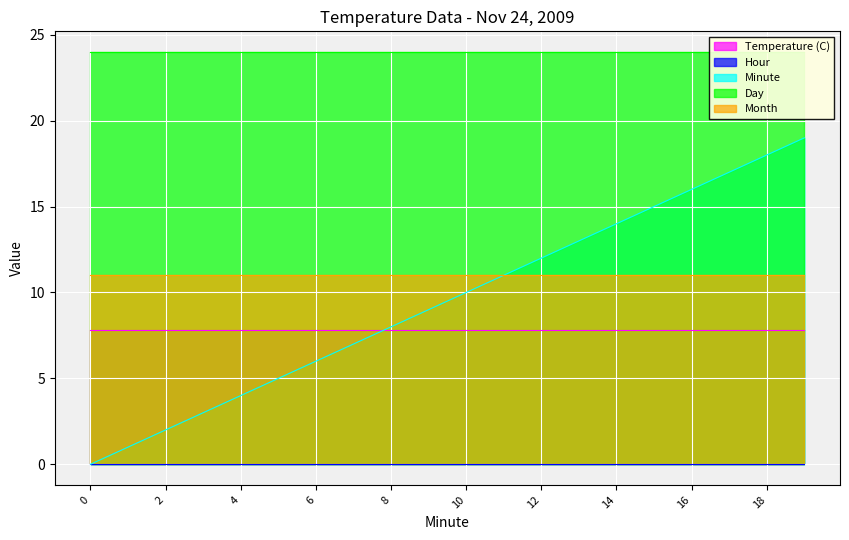

What is the average value of the Minute series?

9.5